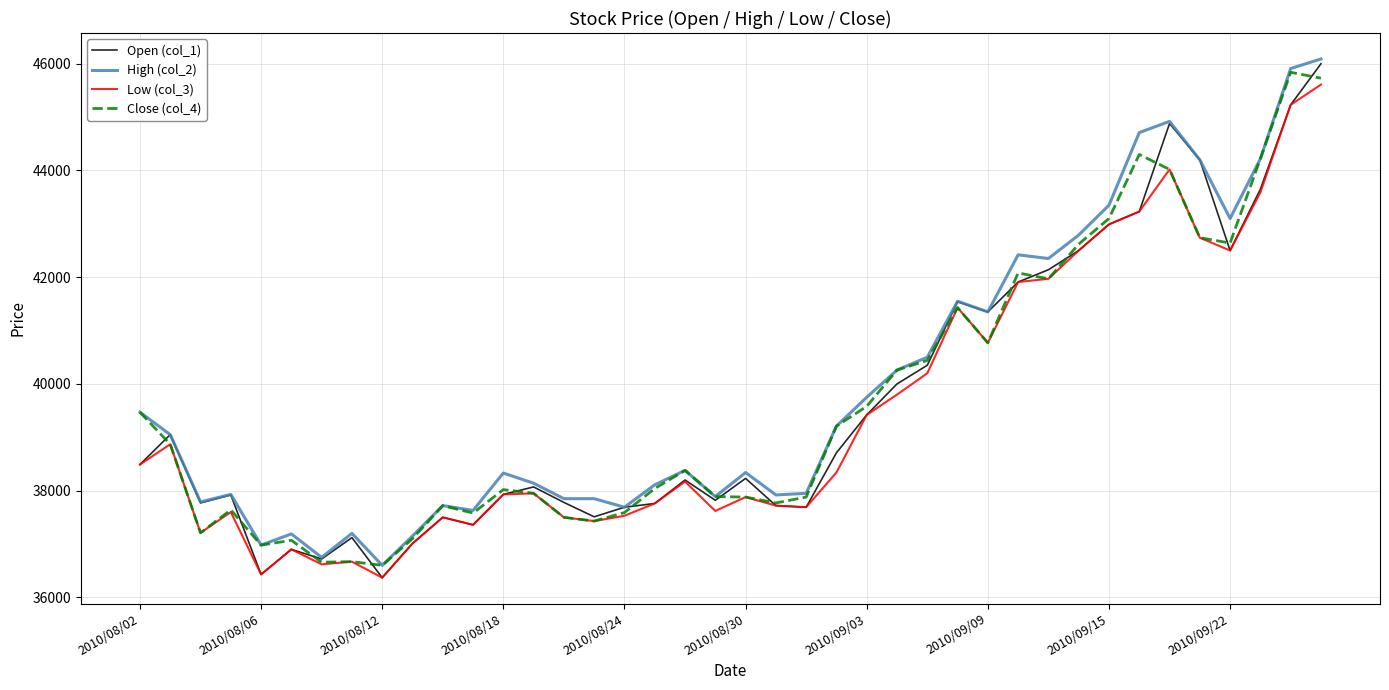

True or false: Open (col_1) has more than 1 interior local peaks.

True